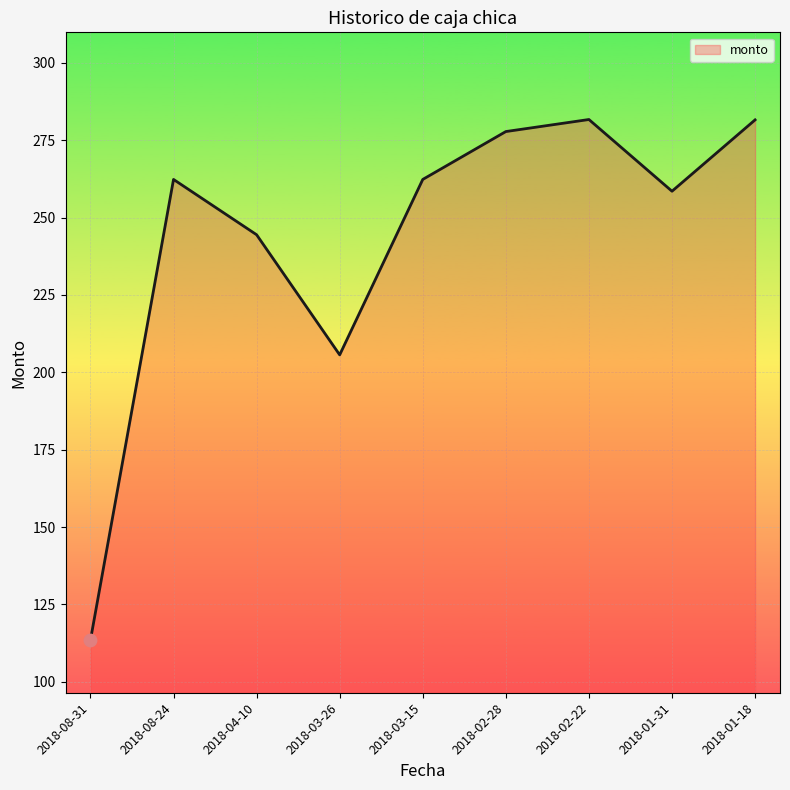

What is the ratio of the value at 2018-01-31 to the value at 2018-01-18?

0.9